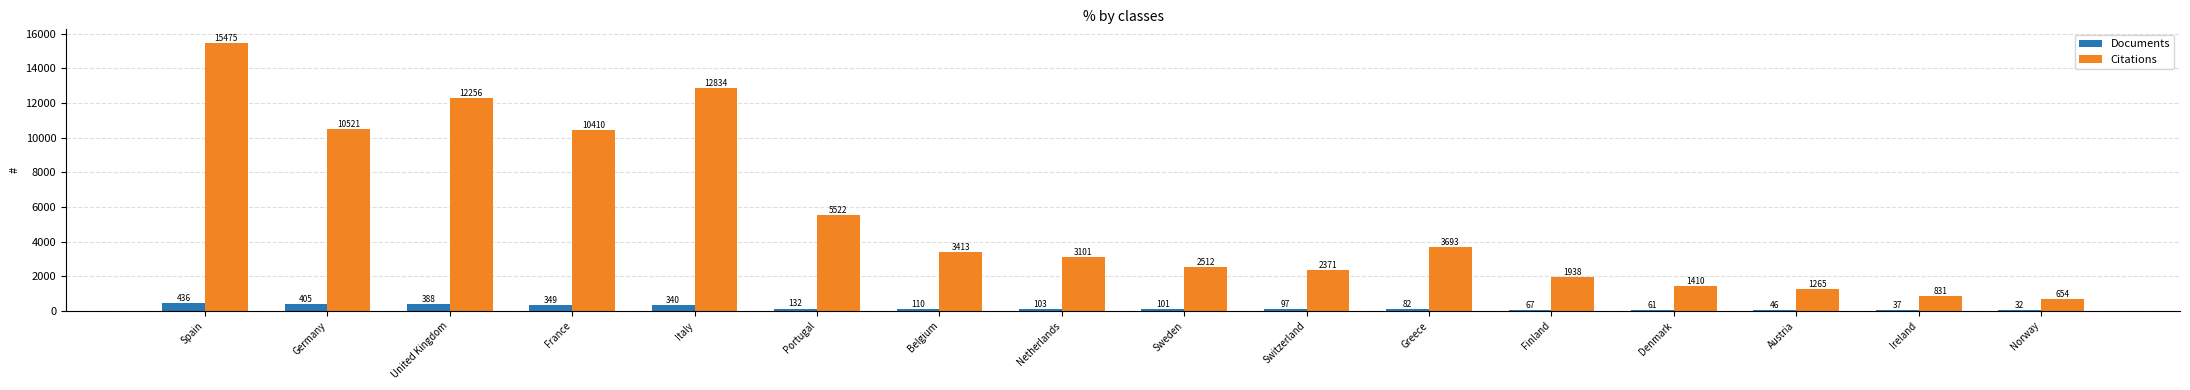

At which category is the sum across all series the highest?

Spain